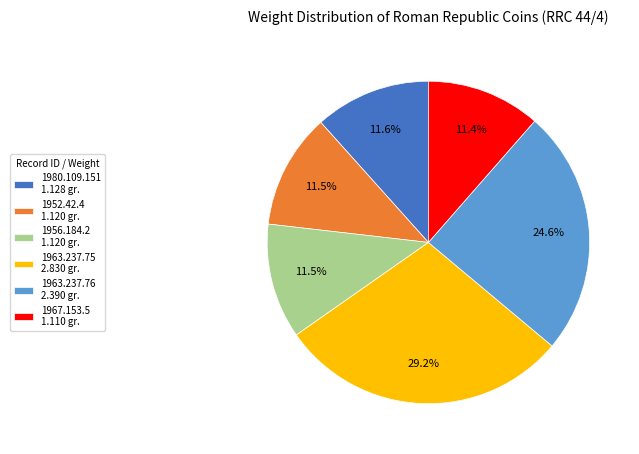

What percentage is NOT represented by 1980.109.151 1.128 gr.?

88.4%